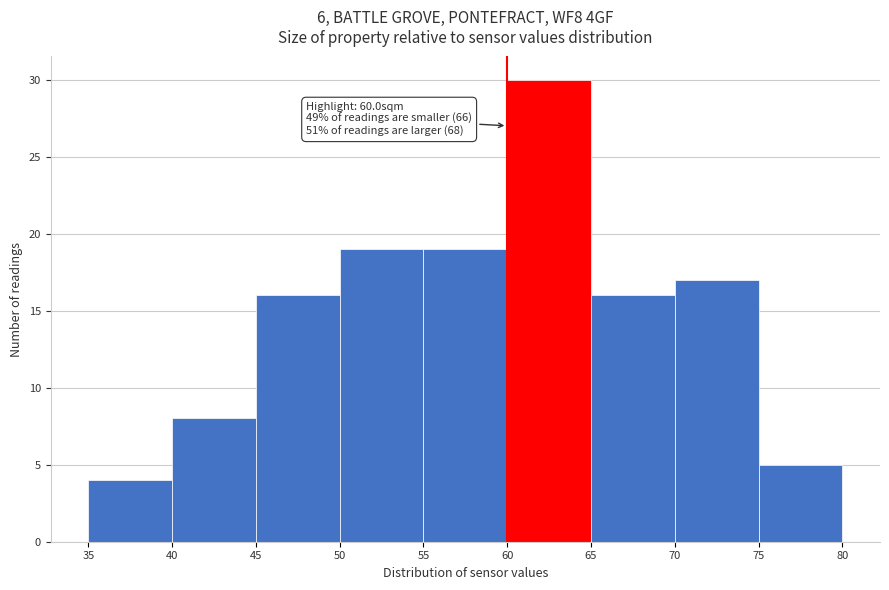

Which range on the x-axis has the tallest bar?

60 to 65